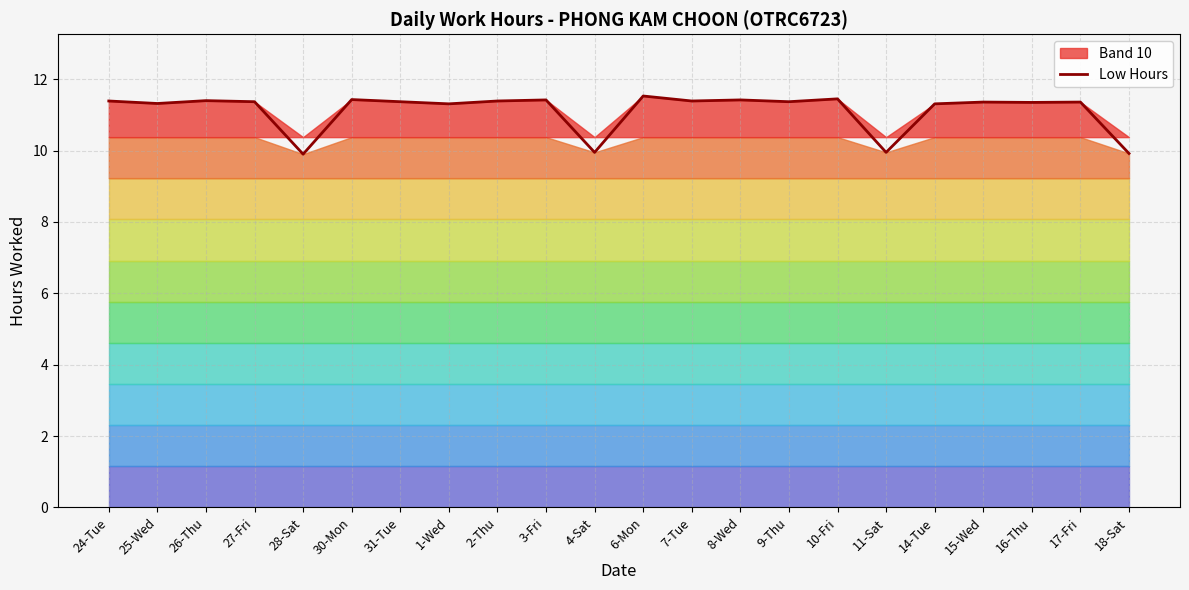

Rank the categories by value from lowest to highest.

28-Sat, 18-Sat, 4-Sat, 11-Sat, 1-Wed, 14-Tue, 25-Wed, 16-Thu, 15-Wed, 17-Fri, 27-Fri, 31-Tue, 9-Thu, 24-Tue, 2-Thu, 7-Tue, 26-Thu, 3-Fri, 8-Wed, 30-Mon, 10-Fri, 6-Mon